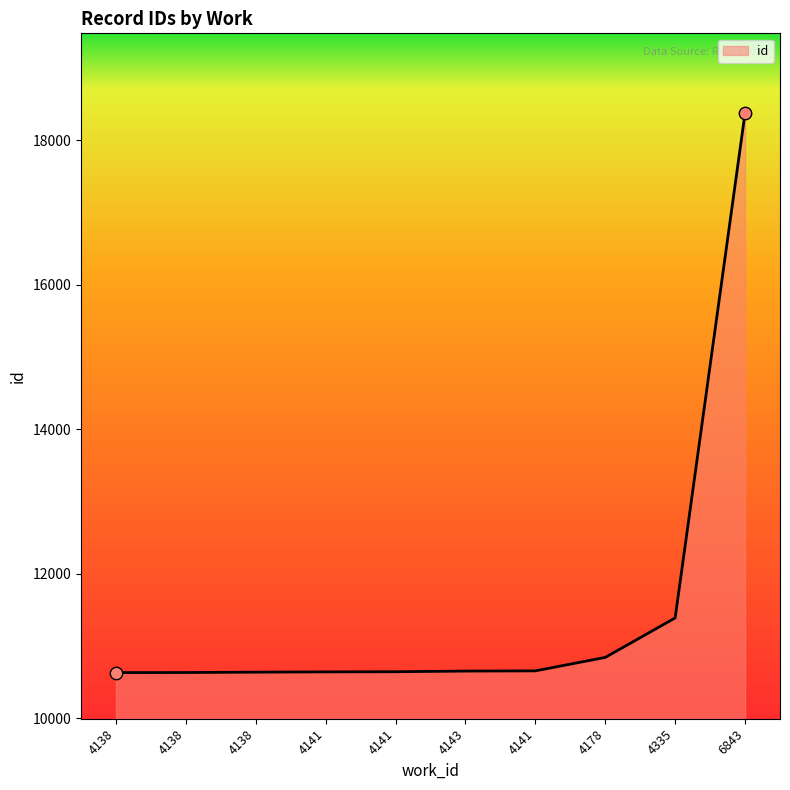

What is the change in value from 4143 to 4141?

+3